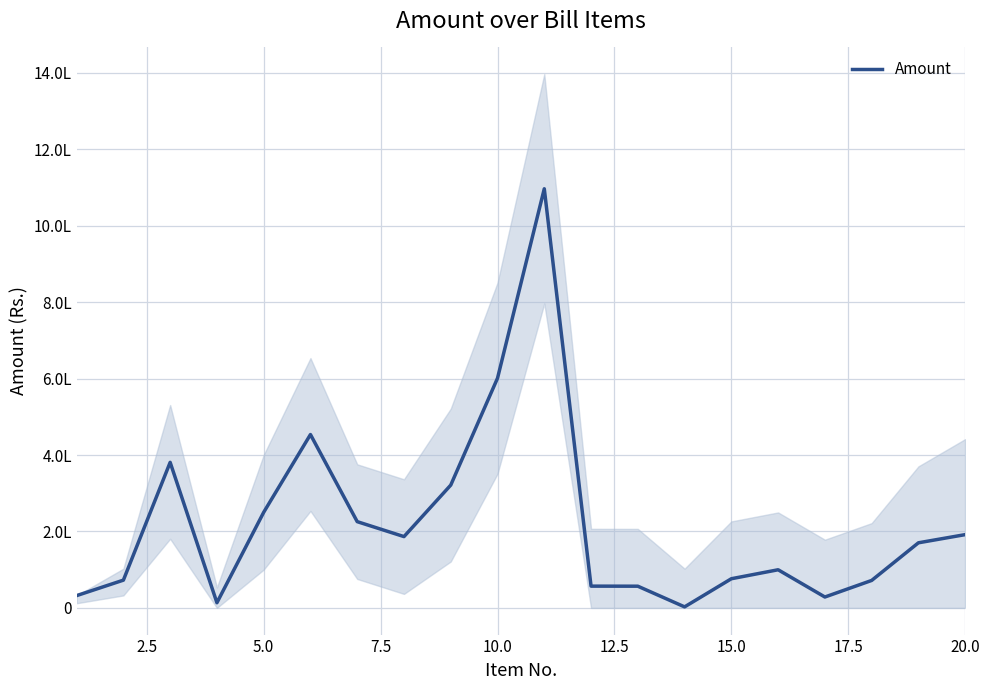

True or false: the data shows 373405.4 at 15.0.

False